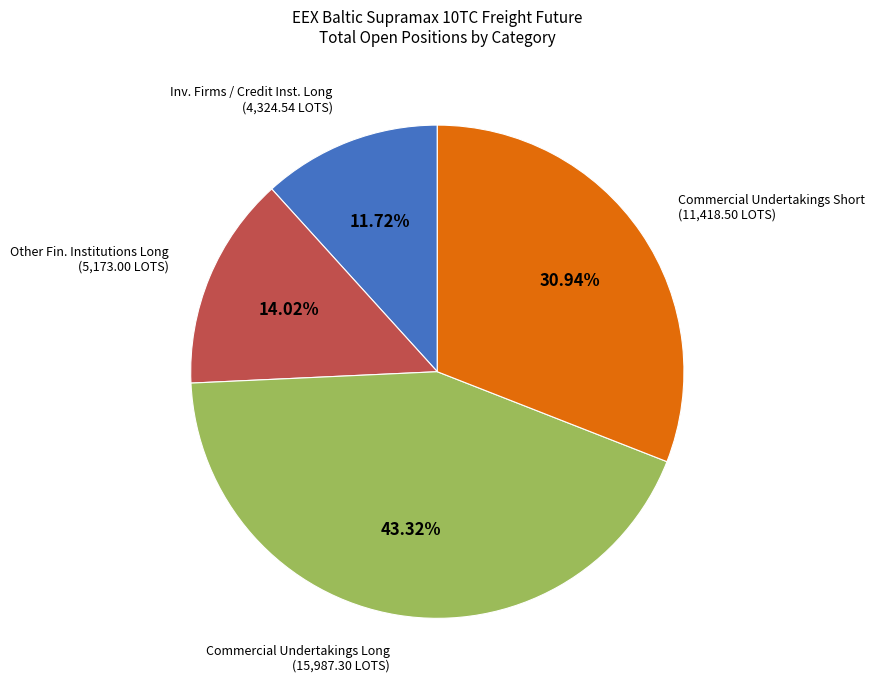

Which has a higher value, Commercial Undertakings Short (11,418.50 LOTS) or Other Fin. Institutions Long (5,173.00 LOTS)?

Commercial Undertakings Short (11,418.50 LOTS)